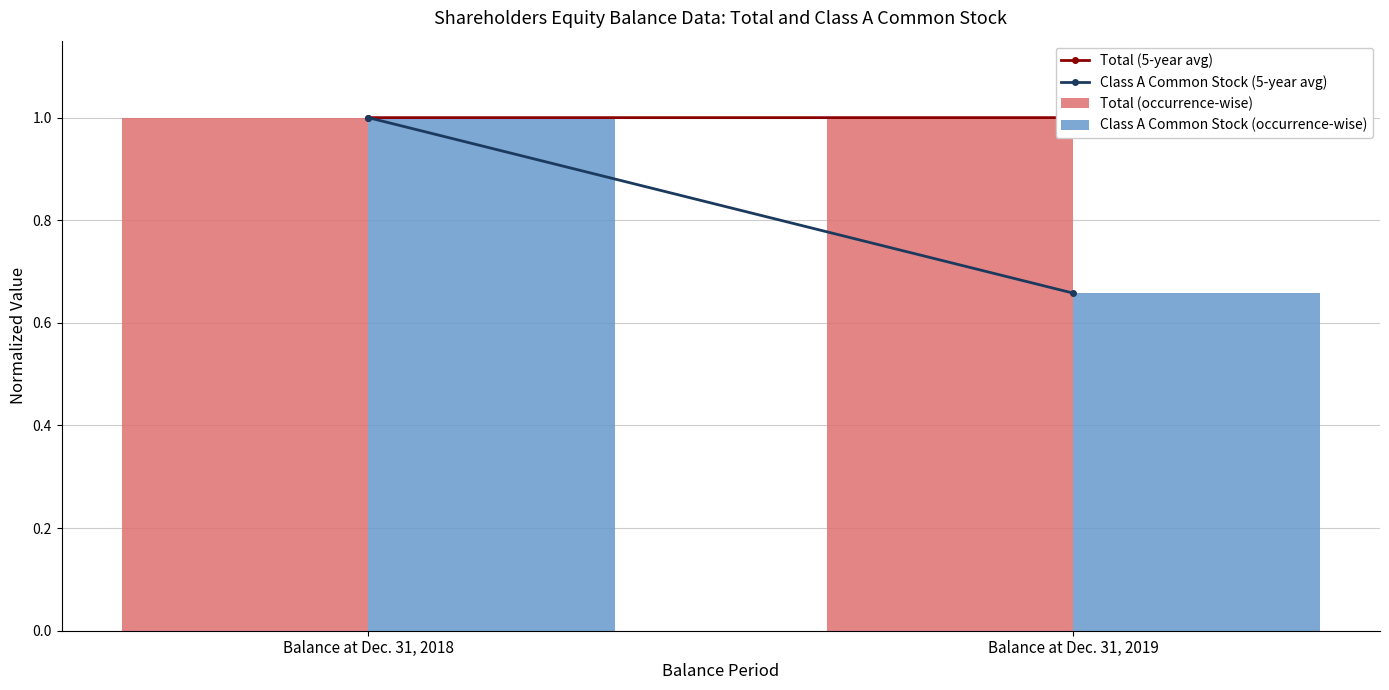

What is the total value across all series at Balance at Dec. 31, 2018?

2.0